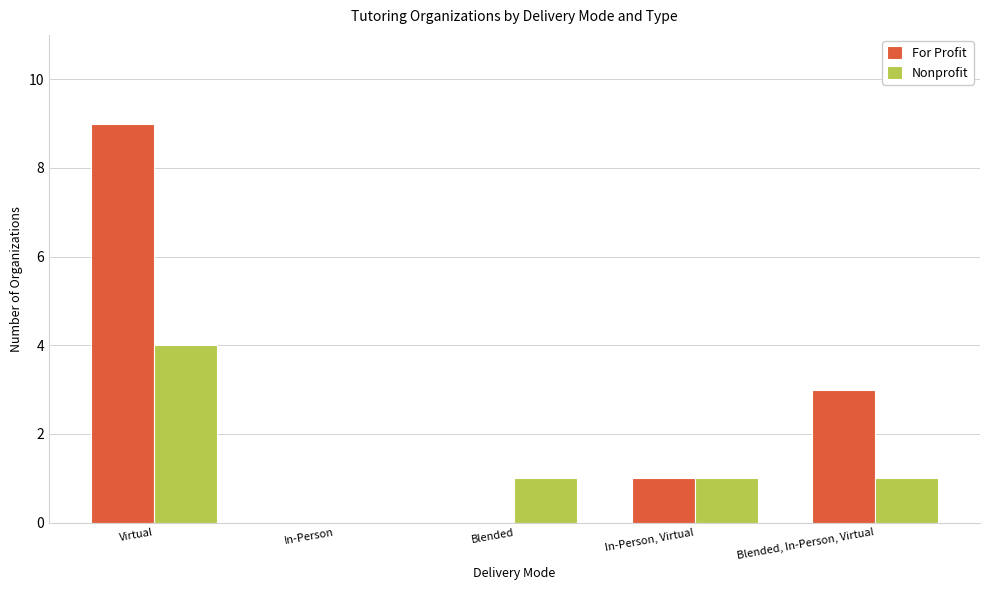

Reading left to right, what are all the values shown in this chart?

For Profit: Virtual=9	In-Person=0	Blended=0	In-Person, Virtual=1	Blended, In-Person, Virtual=3
Nonprofit: Virtual=4	In-Person=0	Blended=1	In-Person, Virtual=1	Blended, In-Person, Virtual=1